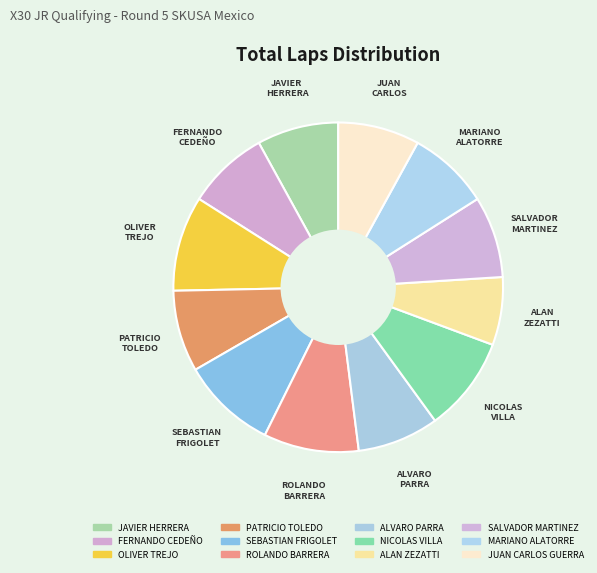

Count the number of slices in the pie.

12